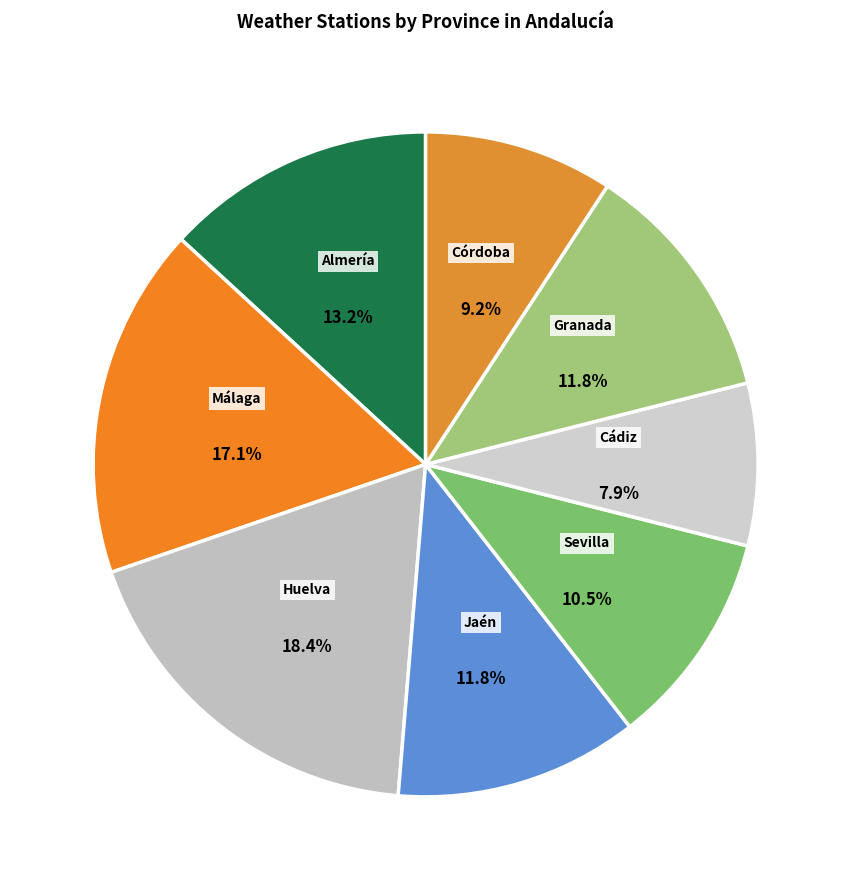

Is there any slice that represents more than half of the pie?

No